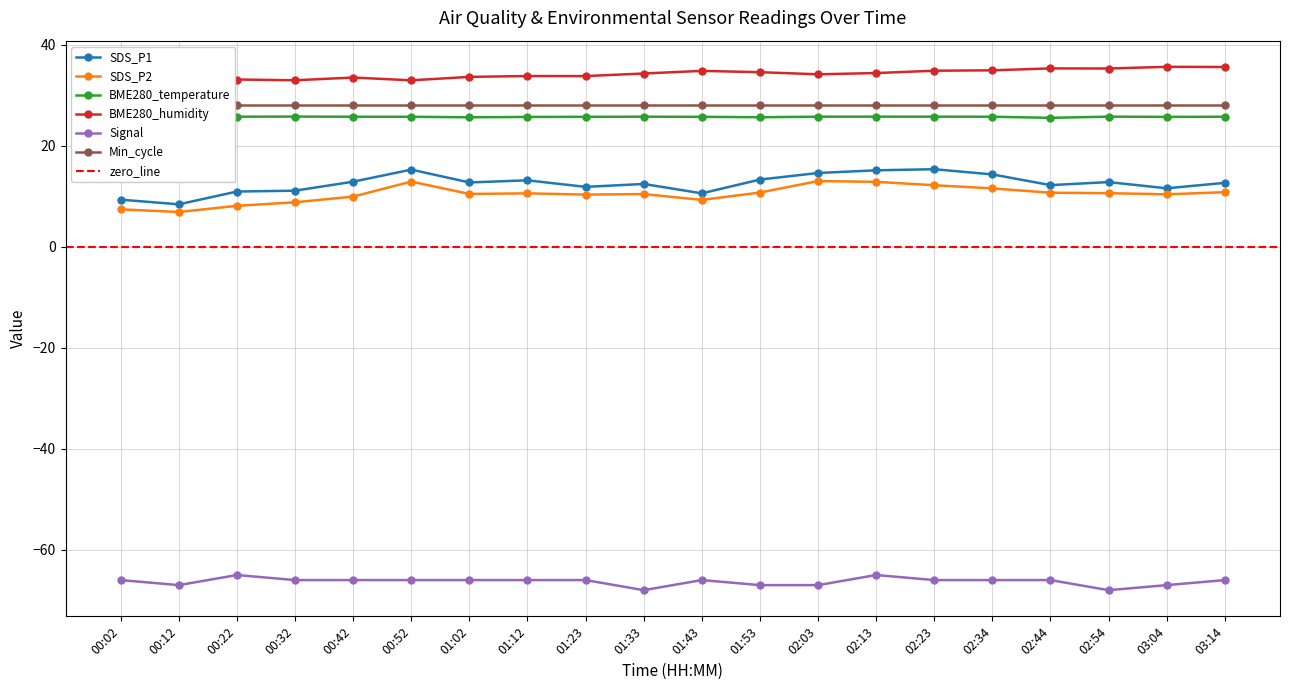

Where is BME280_humidity nearest to the value 34?

02:03